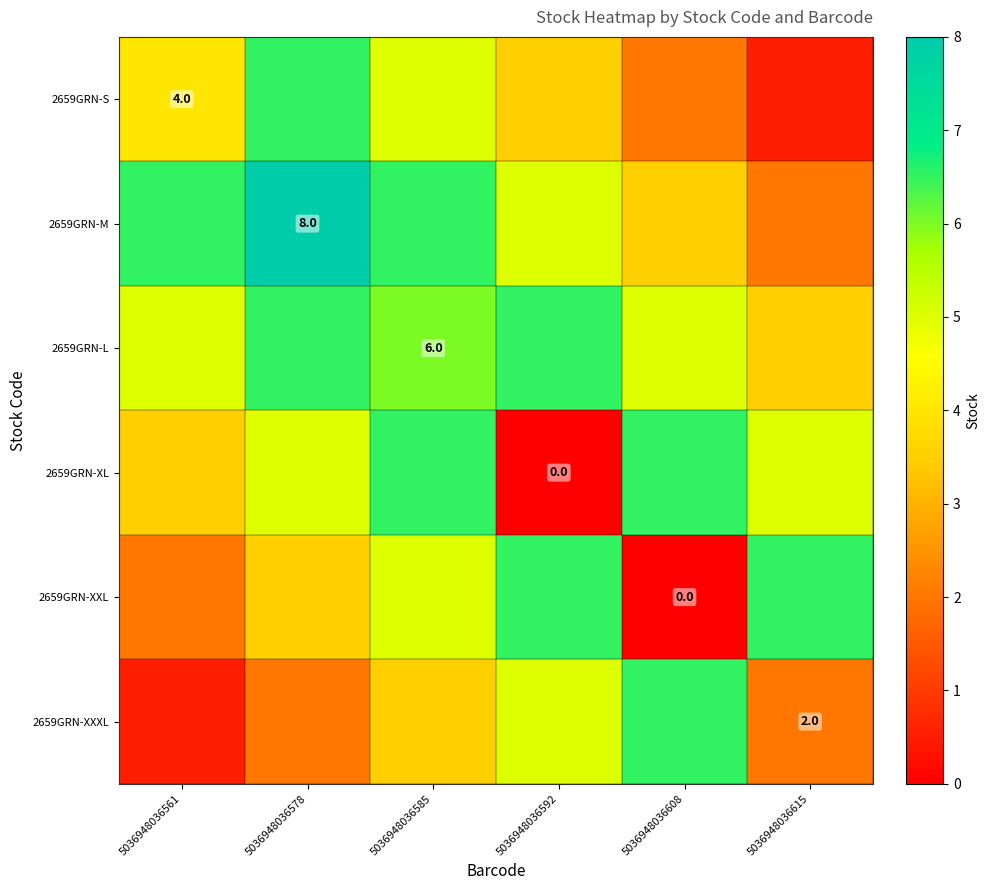

True or false: 2659GRN-S has a value of 4.0 at 5036948036561.

True